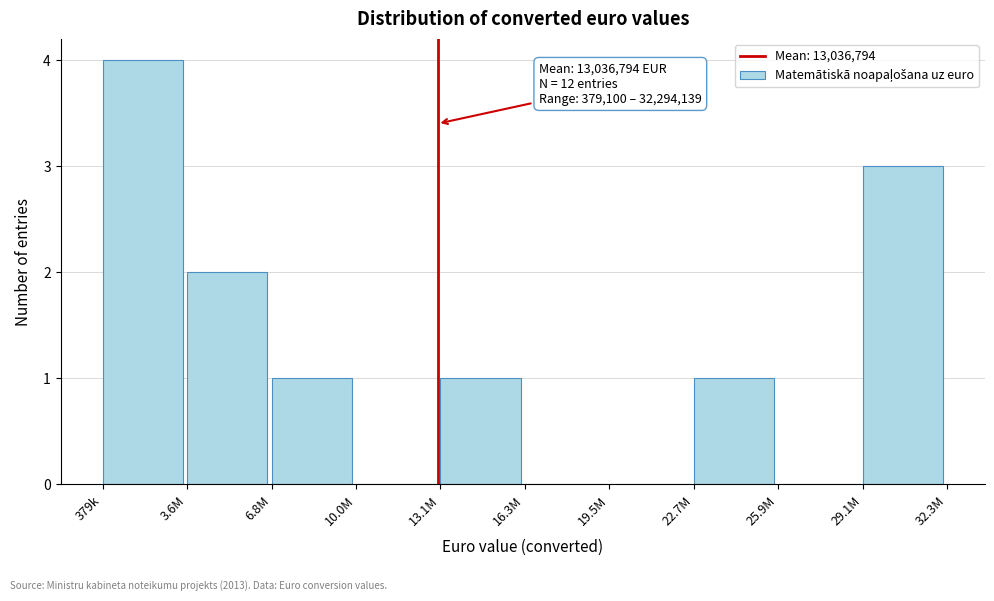

Reading right to left, list all the values displayed in this chart.

29.1M=3	25.9M=0	22.7M=1	19.5M=0	16.3M=0	13.1M=1	10.0M=0	6.8M=1	3.6M=2	379k=4